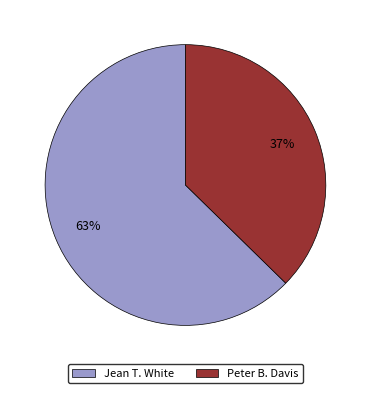

Count the number of slices in the pie.

2